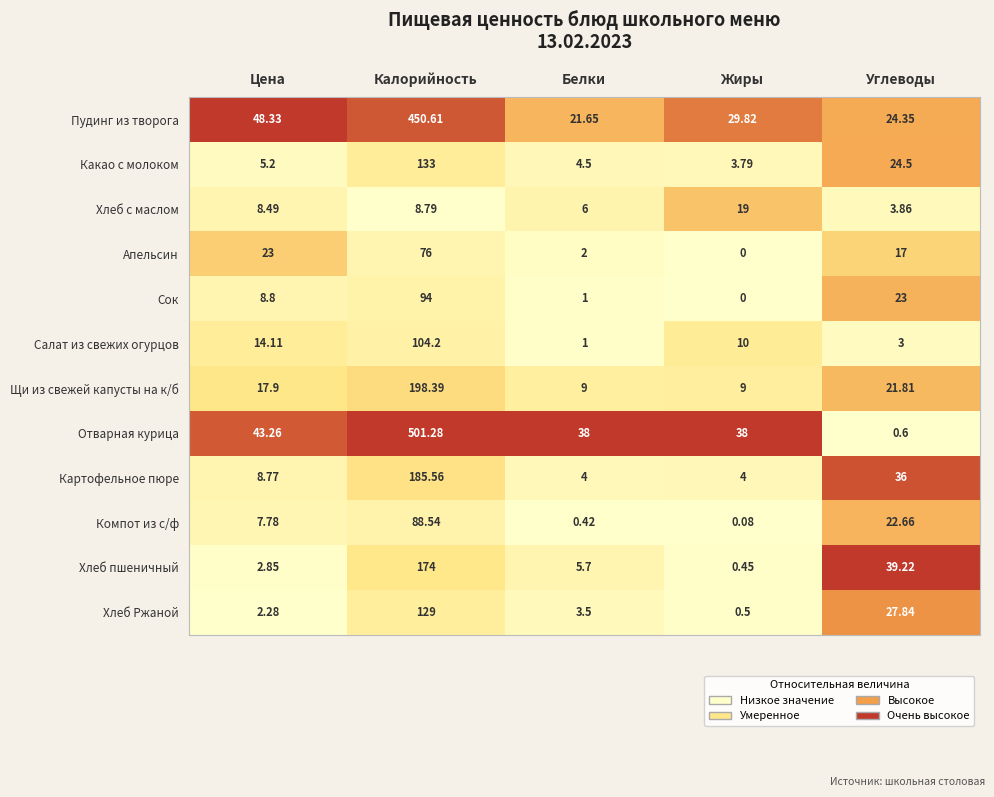

Is the value of Пудинг из творога at Жиры greater than the value of Отварная курица at Калорийность?

No